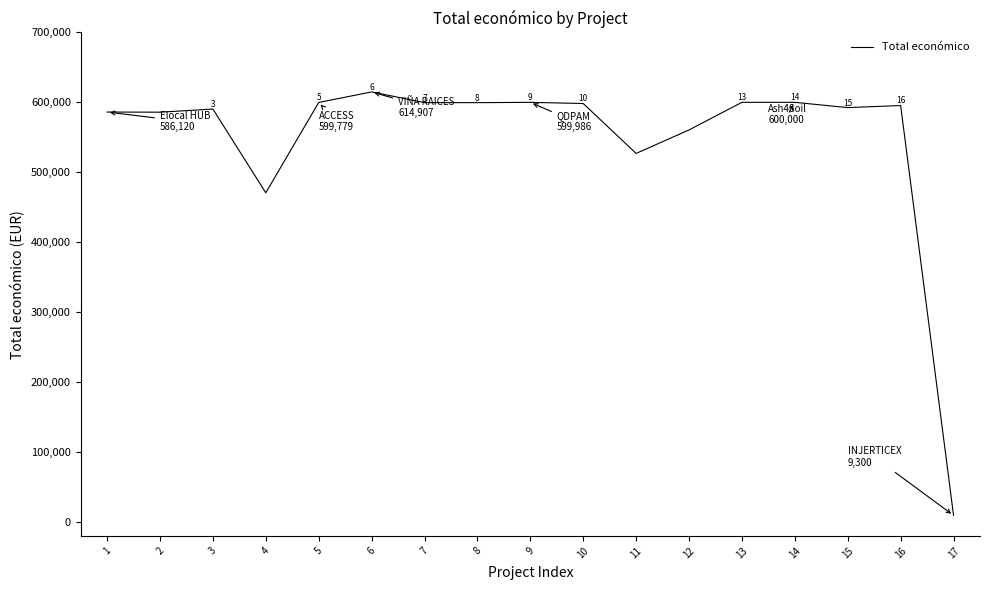

At which label does the data first exceed 595436?

5